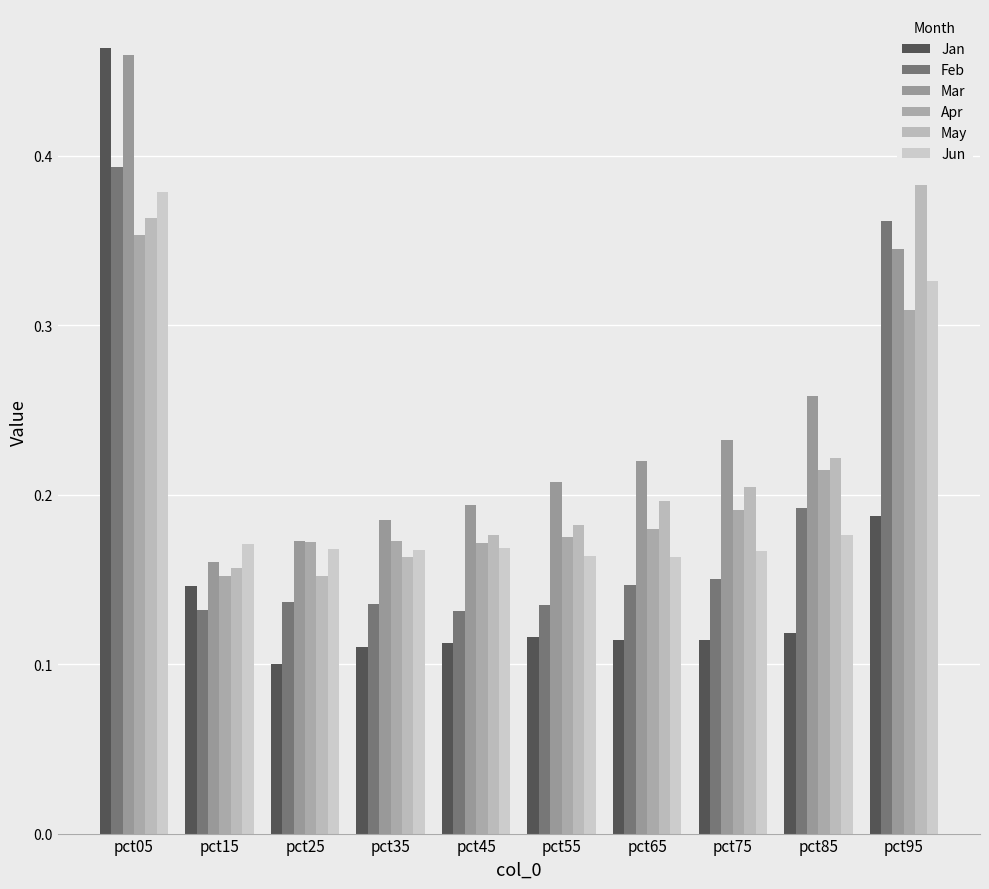

Does the chart contain stacked bars?

No